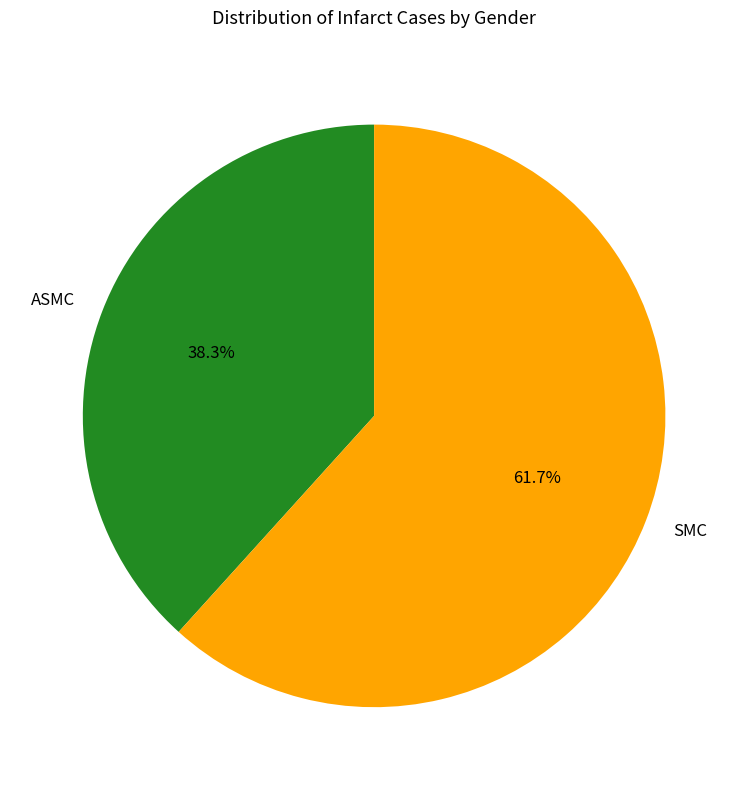

What is the largest slice in the pie chart?

SMC